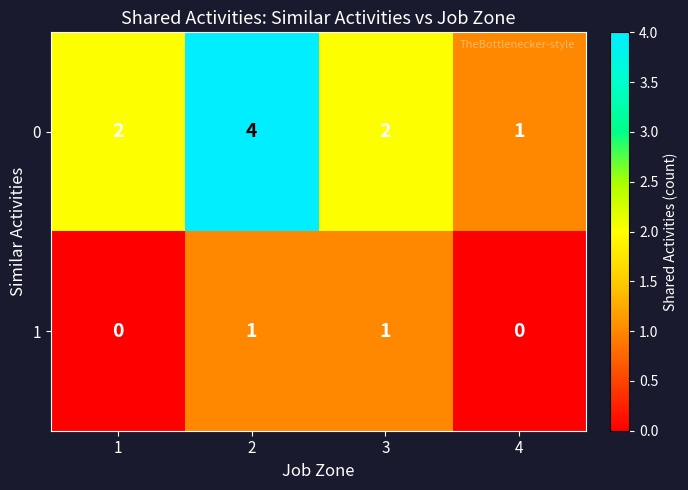

The 0 series shows 7 at 2. True or false?

False